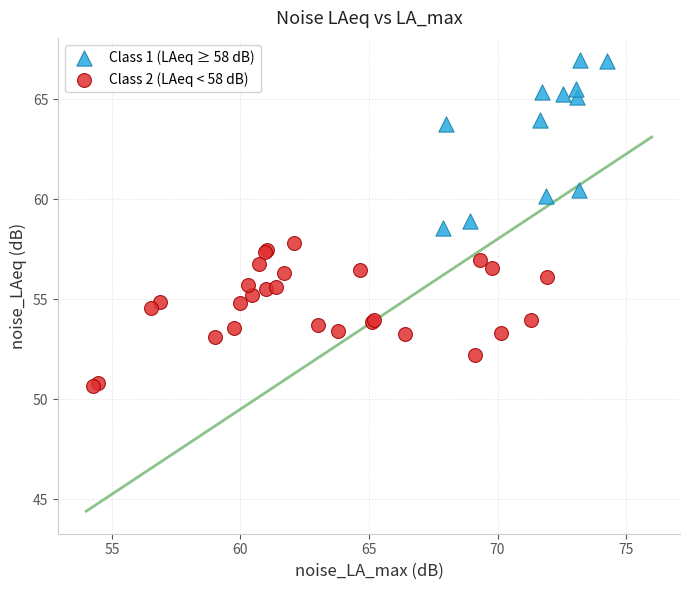

What are all the series names shown in the legend?

Class 1 (LAeq ≥ 58 dB), Class 2 (LAeq < 58 dB)